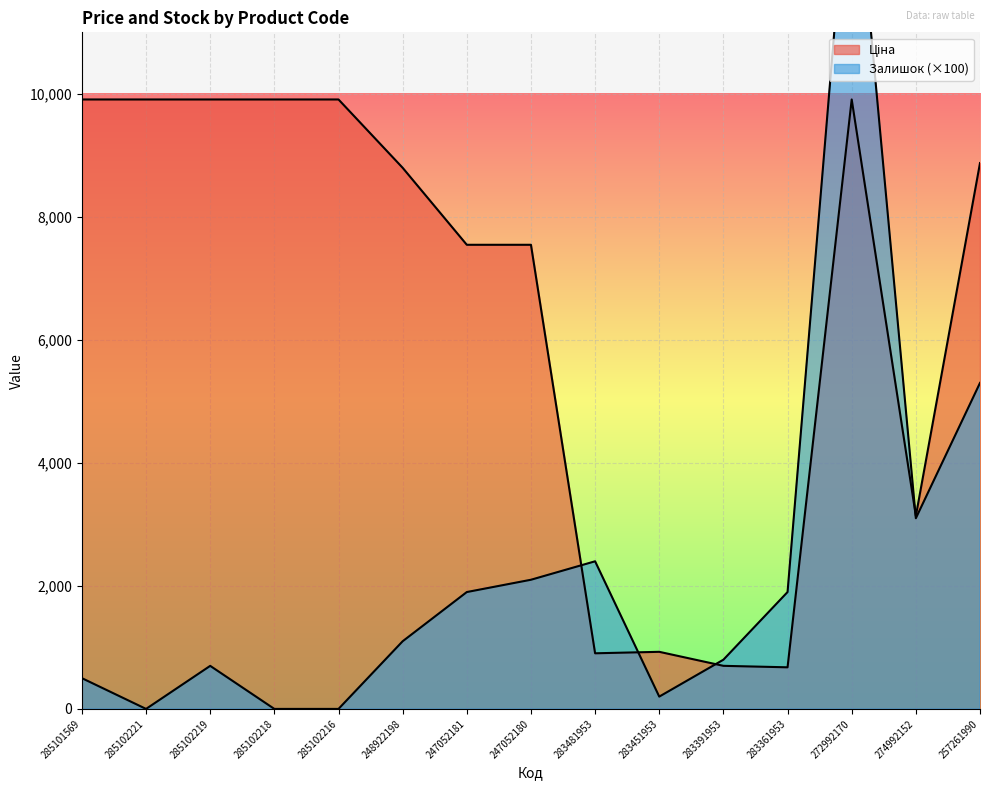

Which series has the largest range (max minus min)?

Залишок